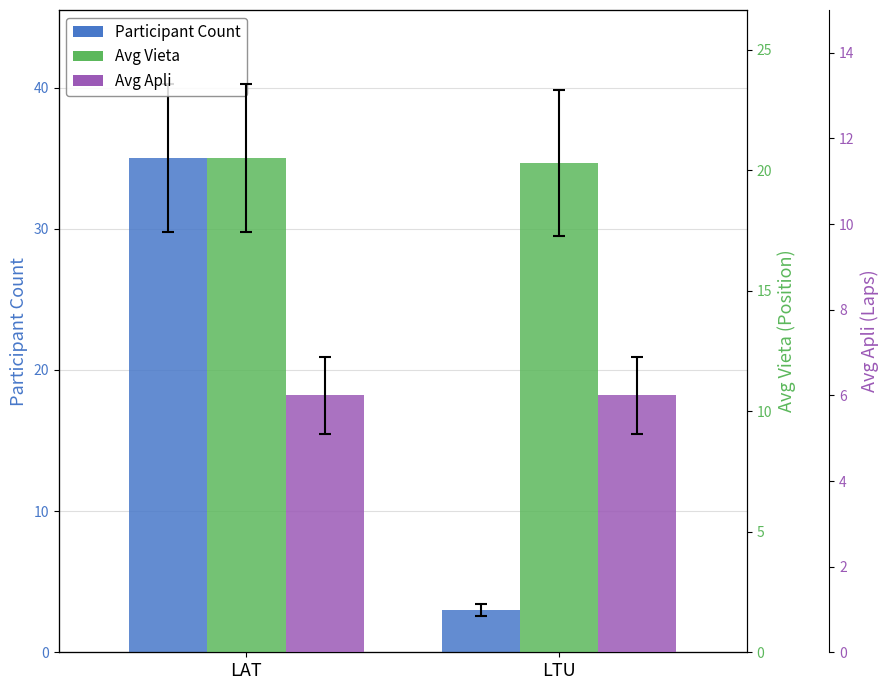

How many Avg Vieta values are between 20 and 21?

2